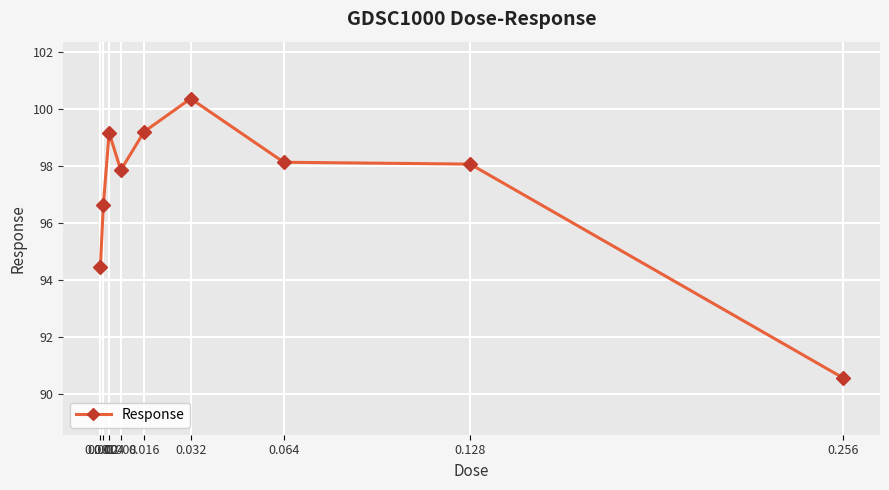

What is the value of the 4th point from the left?

97.9